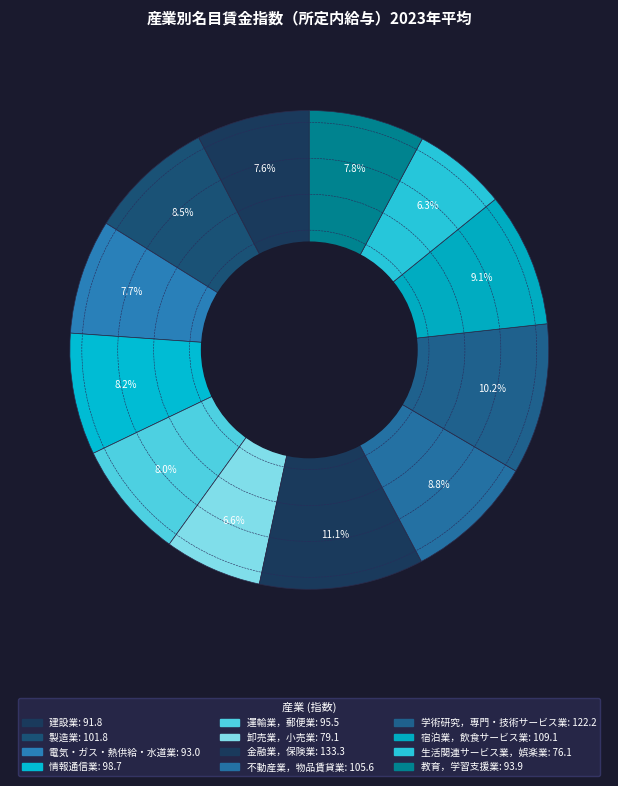

How many slices are in this pie chart?

12